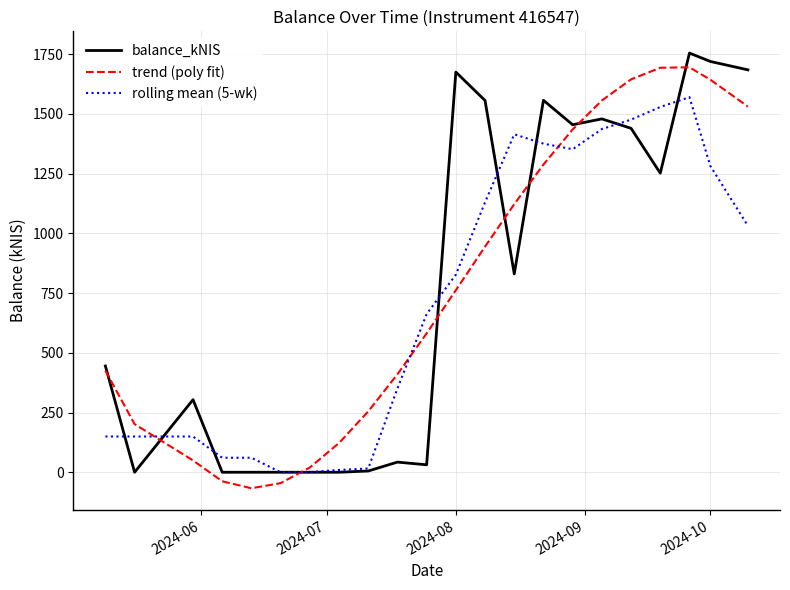

What is the maximum value for rolling mean (5-wk)?

1570.3